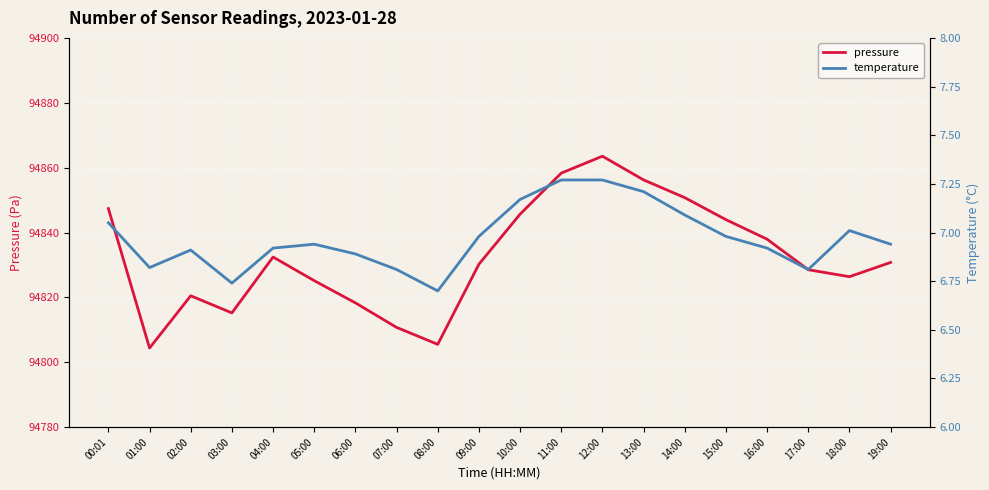

True or false: pressure and temperature cross at least once.

False